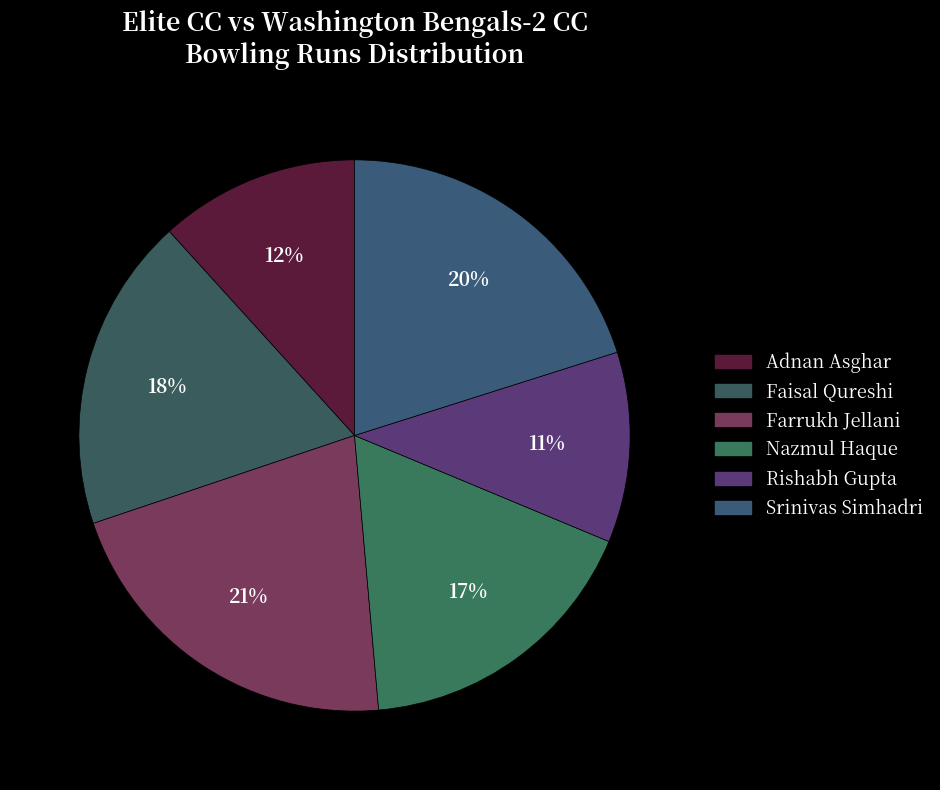

The Faisal Qureshi slice represents 10% of the pie. True or false?

False